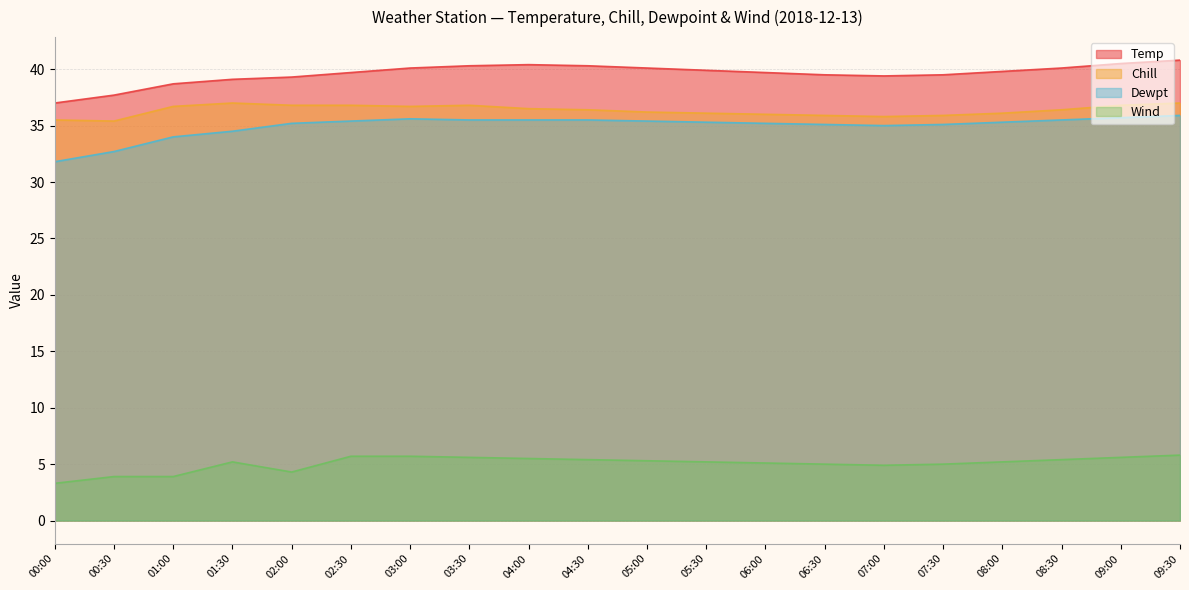

Rank the categories by Dewpt value from highest to lowest.

09:30, 09:00, 03:00, 03:30, 04:00, 04:30, 08:30, 02:30, 05:00, 05:30, 08:00, 02:00, 06:00, 06:30, 07:30, 07:00, 01:30, 01:00, 00:30, 00:00